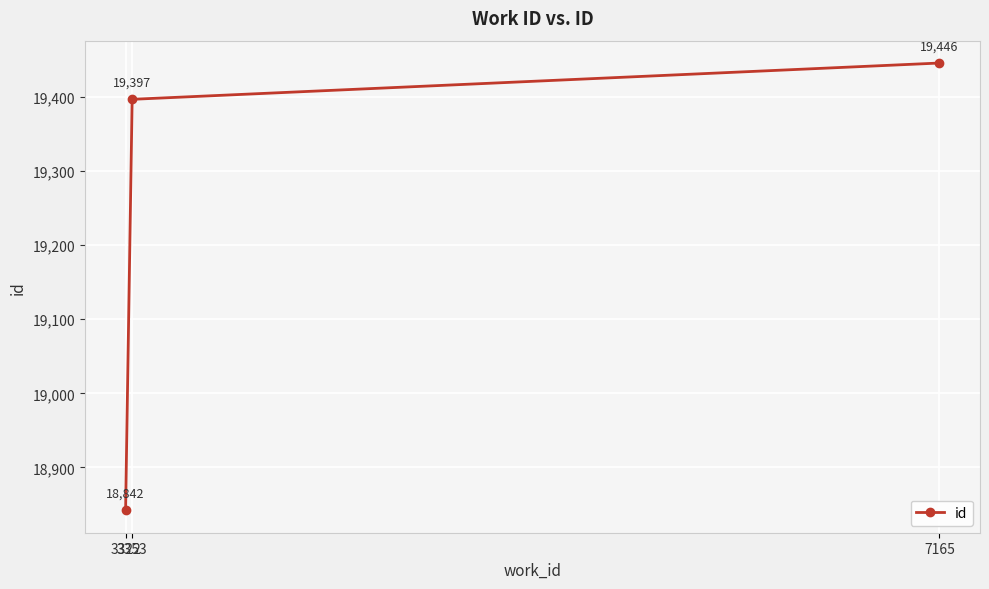

Reading left to right, extract all data points from this chart.

18842	19397	19446